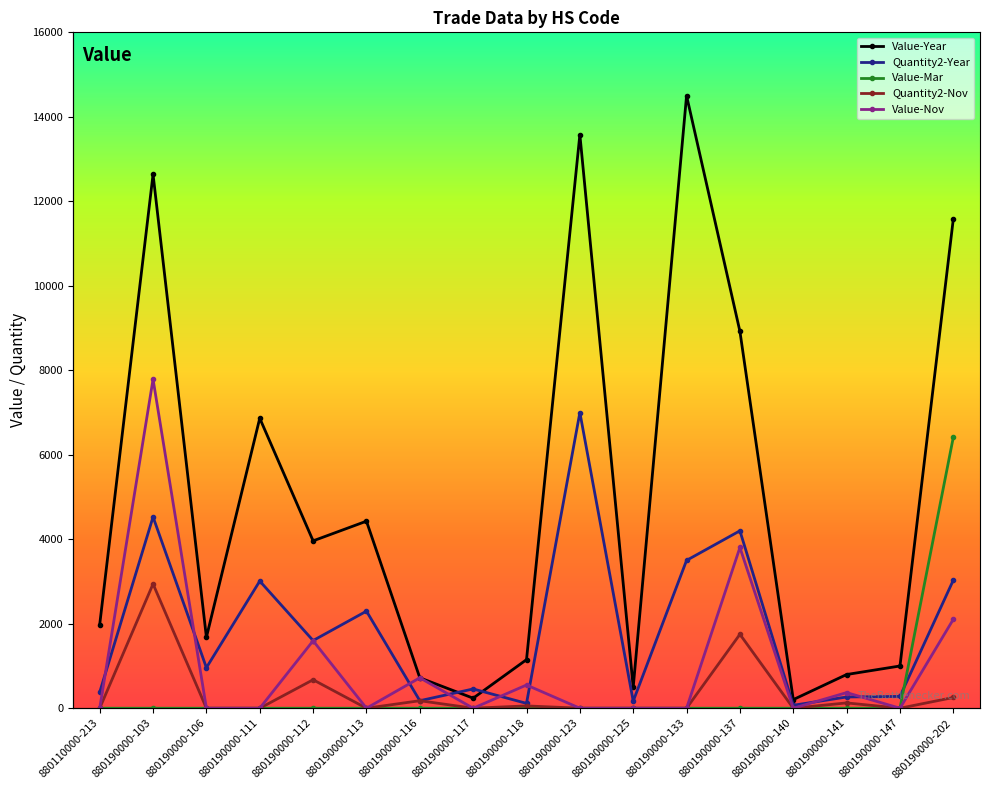

What is the highest value of the Quantity2-Nov series?

2942